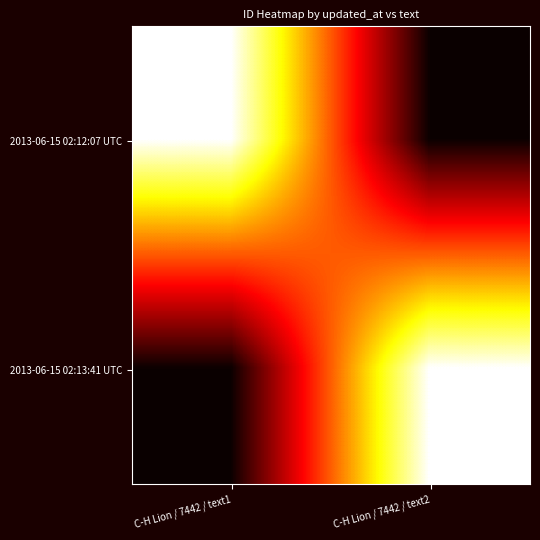

At which category does the chart reach its peak across all series?

C-H Lion / 7442 / text2